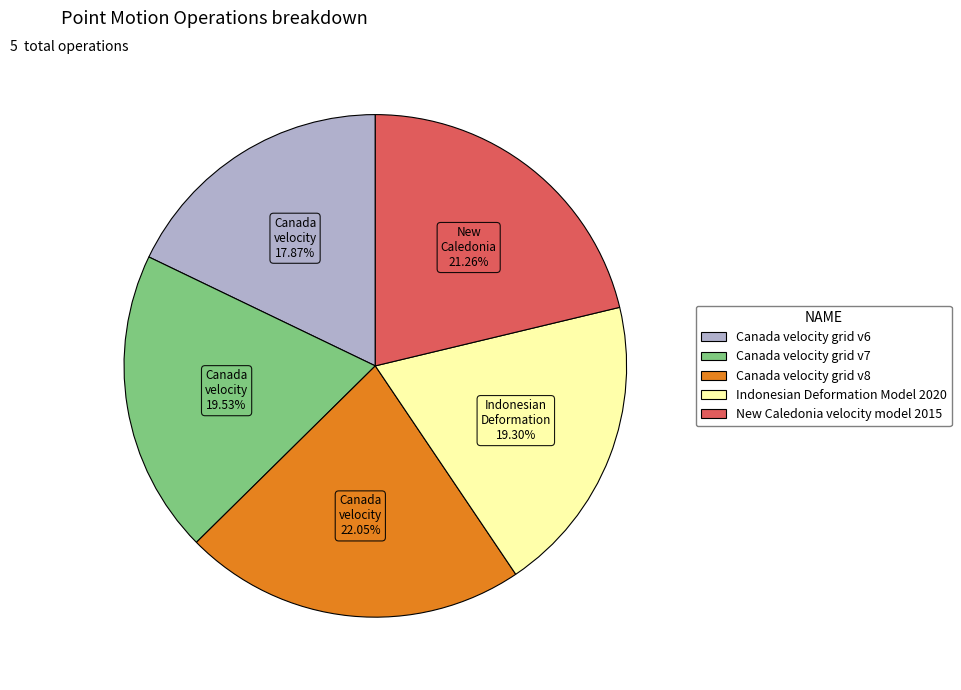

Which slice is the smallest?

Canada velocity grid v6